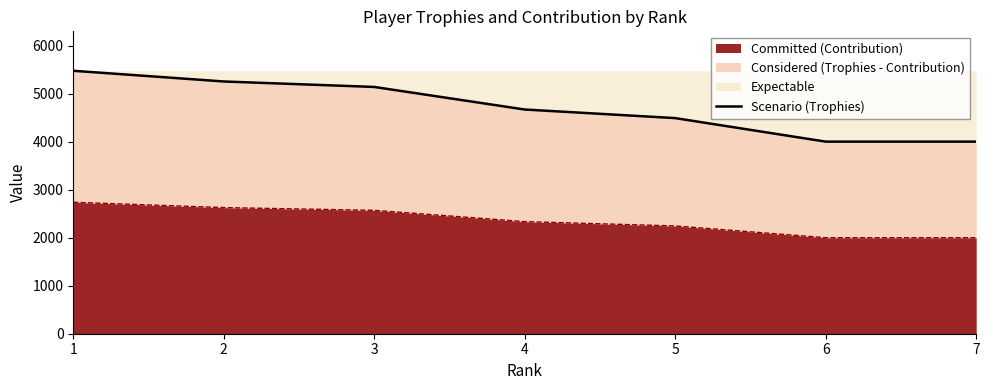

Is it true that the value at 5 is 5916?

False